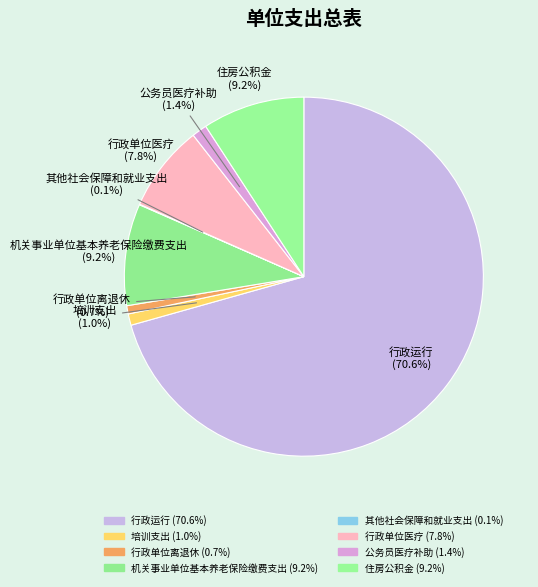

Which slice is the largest?

行政运行